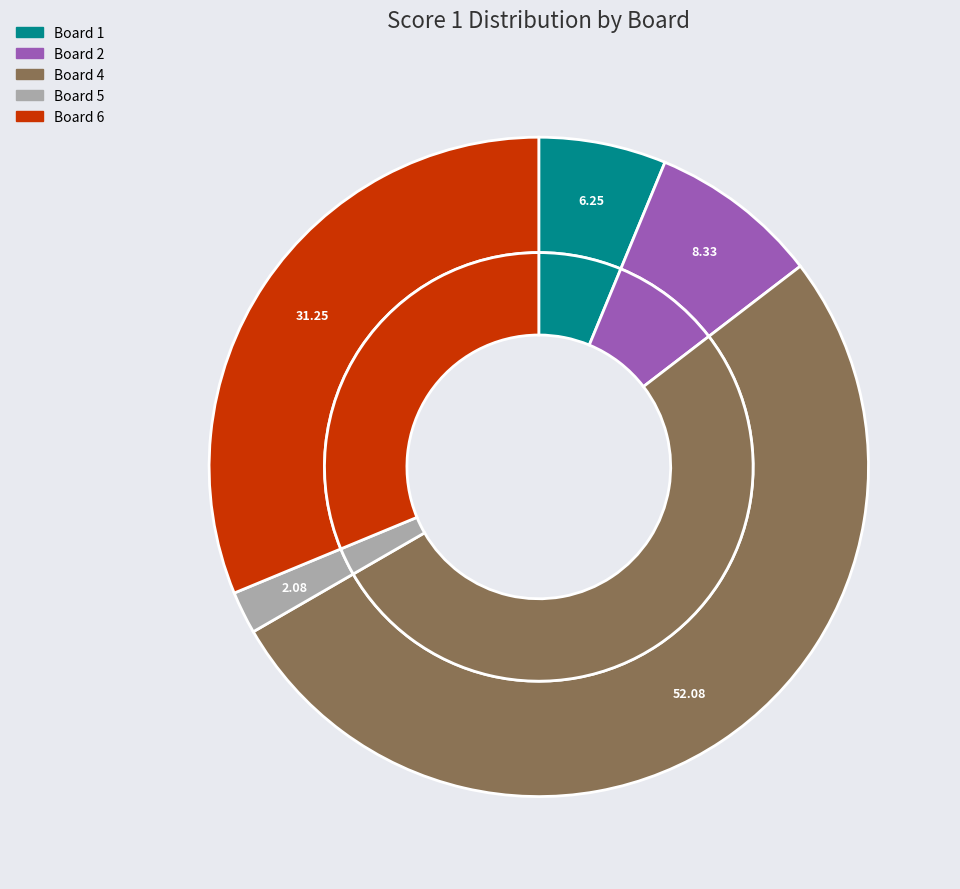

What is the total percentage of Board 6 and Board 2?

39.6%